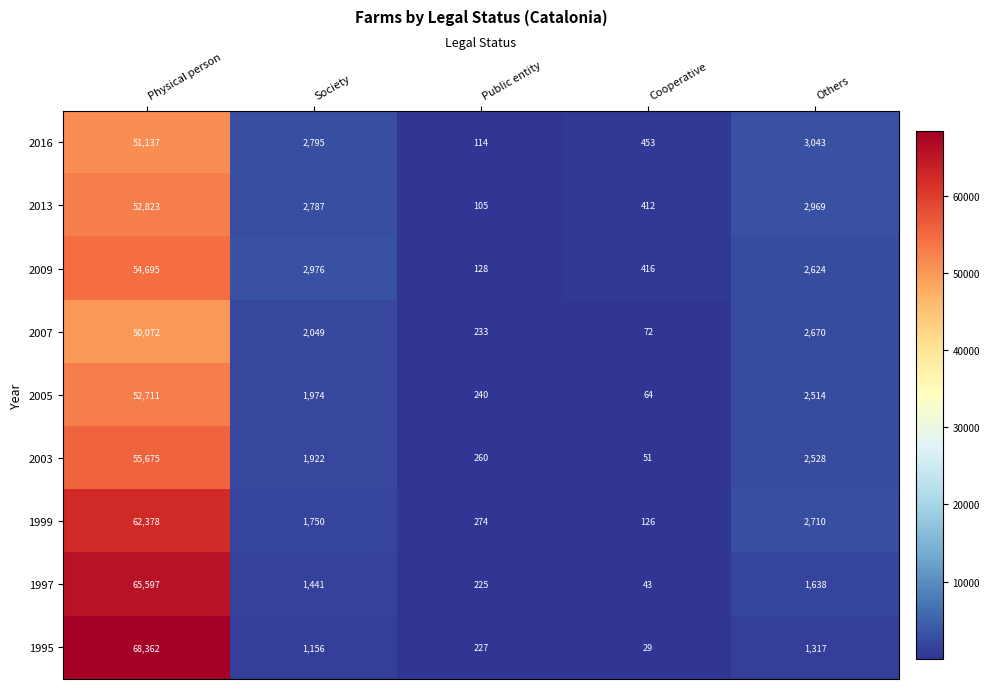

Which series has the widest spread of values?

1995